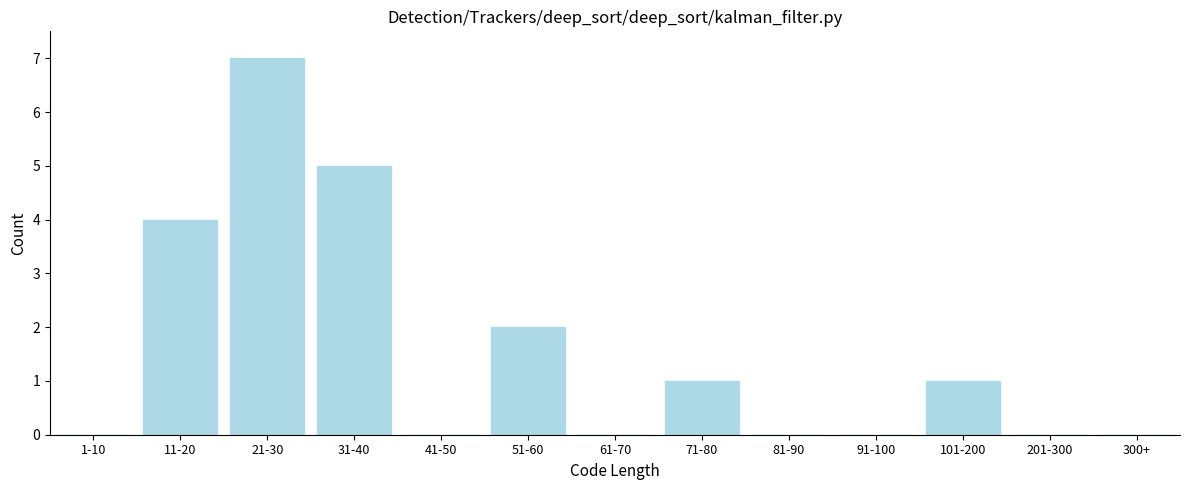

Reading left to right, list all the values displayed in this chart.

1-10=0	11-20=4	21-30=7	31-40=5	41-50=0	51-60=2	61-70=0	71-80=1	81-90=0	91-100=0	101-200=1	201-300=0	300+=0